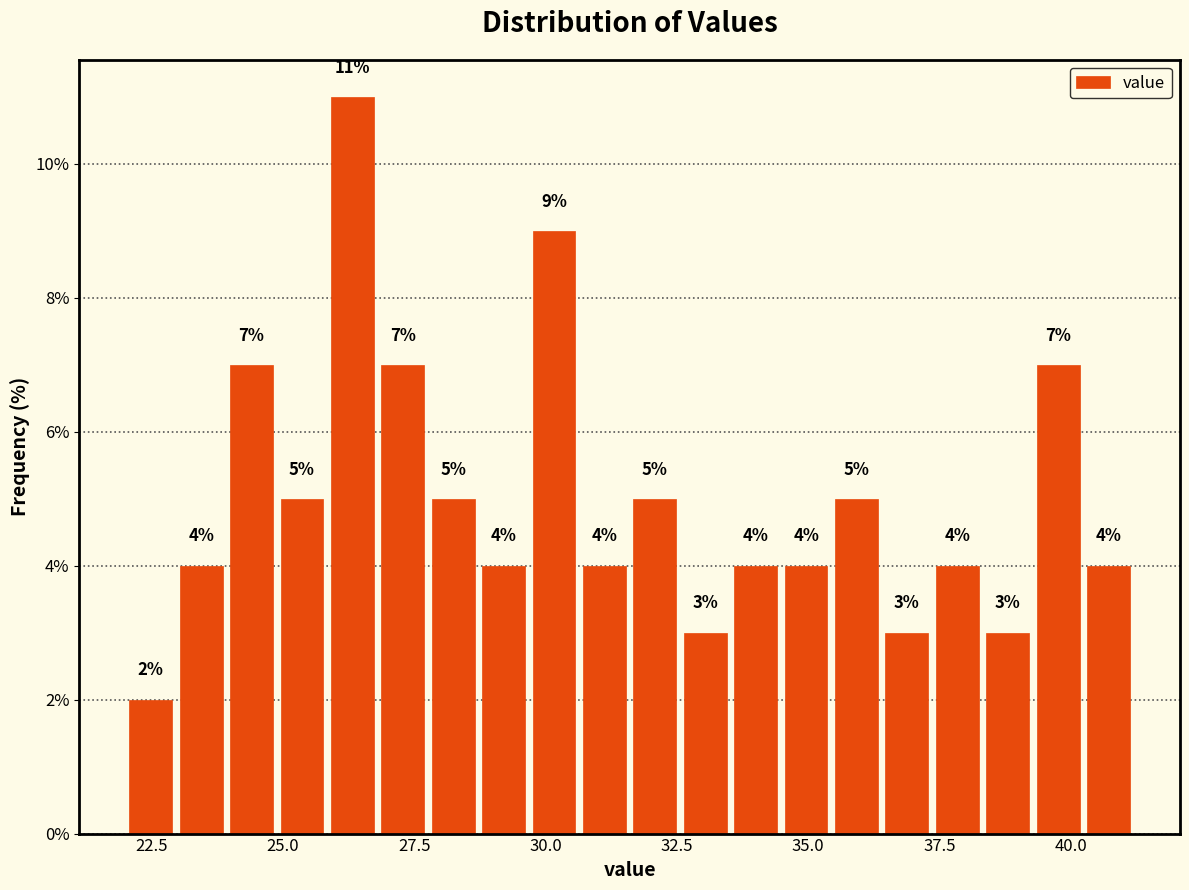

Read against the x-axis, roughly where is the centre of the tallest bar?

26.5